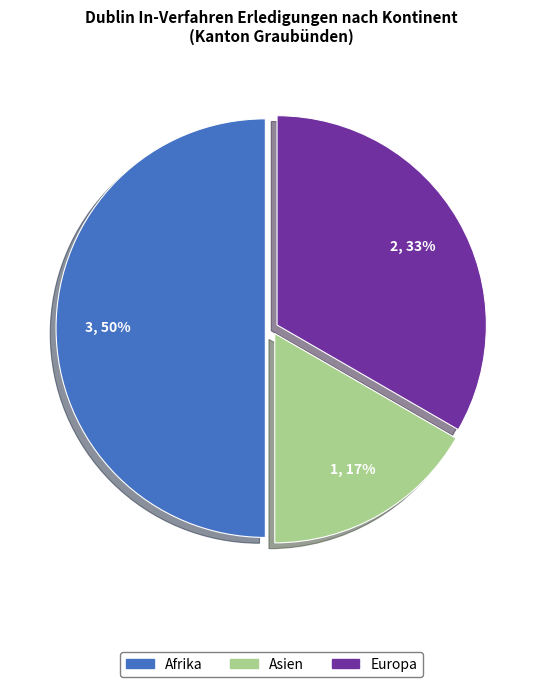

How many segments does this pie chart have?

3